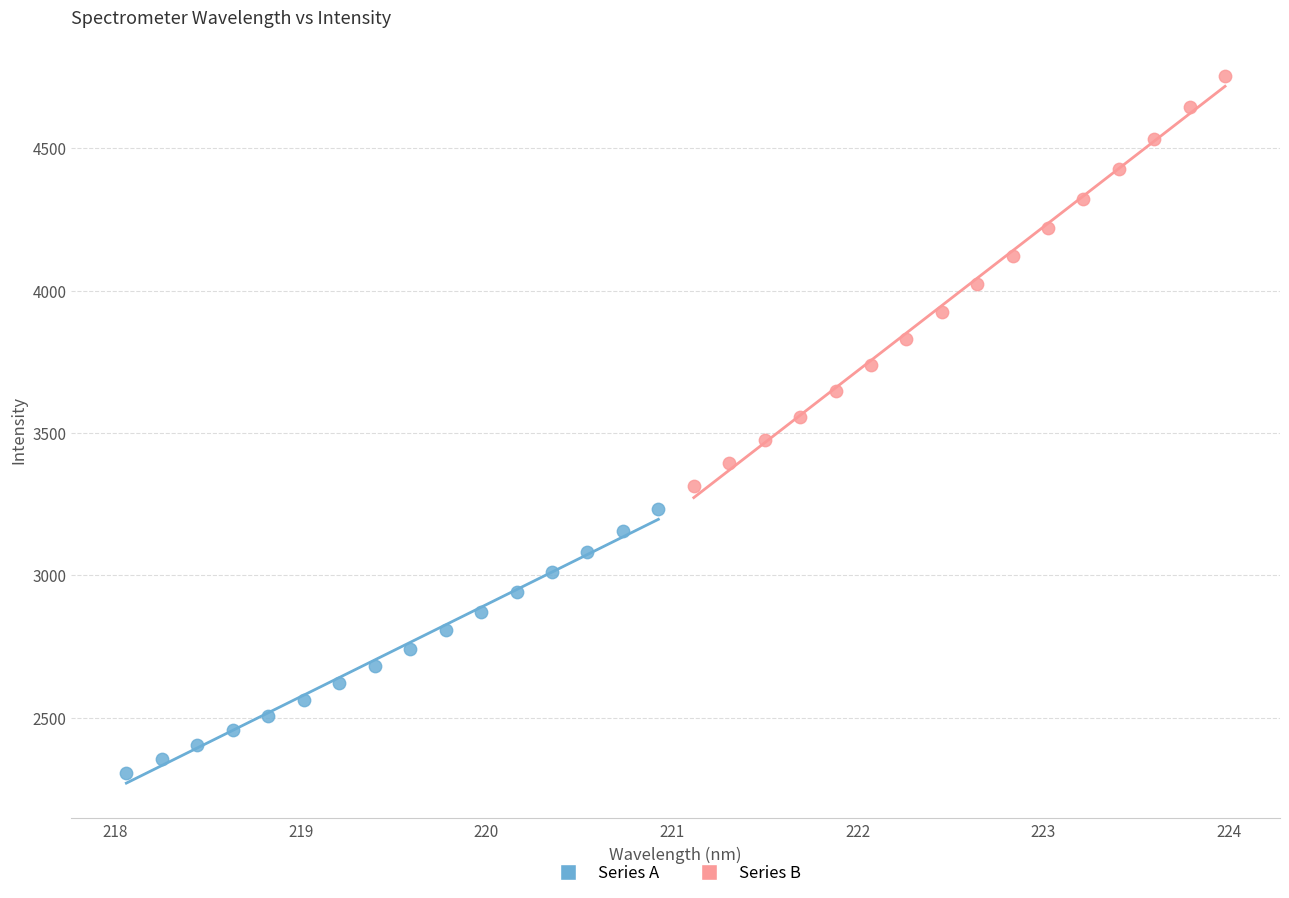

Which series reaches the minimum Y coordinate?

Series A